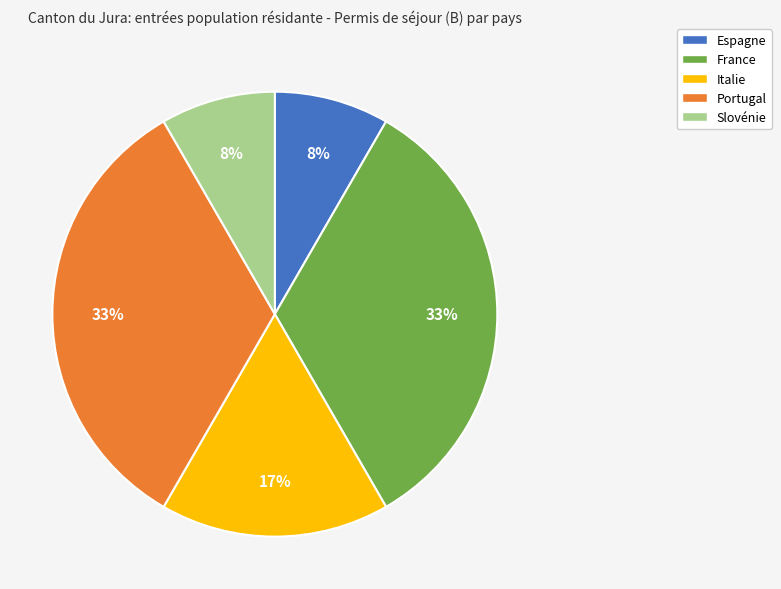

Approximately how many times larger is the value at Italie compared to France?

0.5